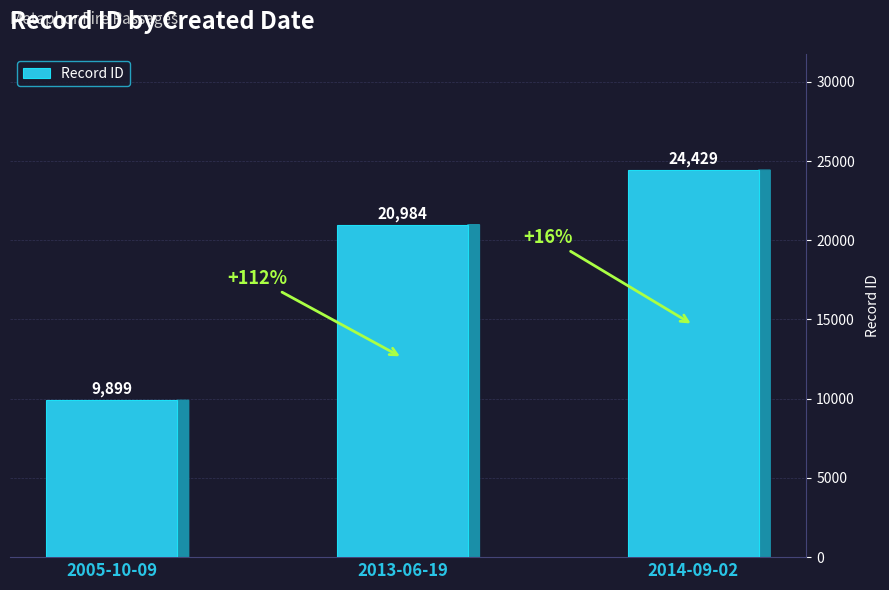

What position from the right is 2005-10-09?

3